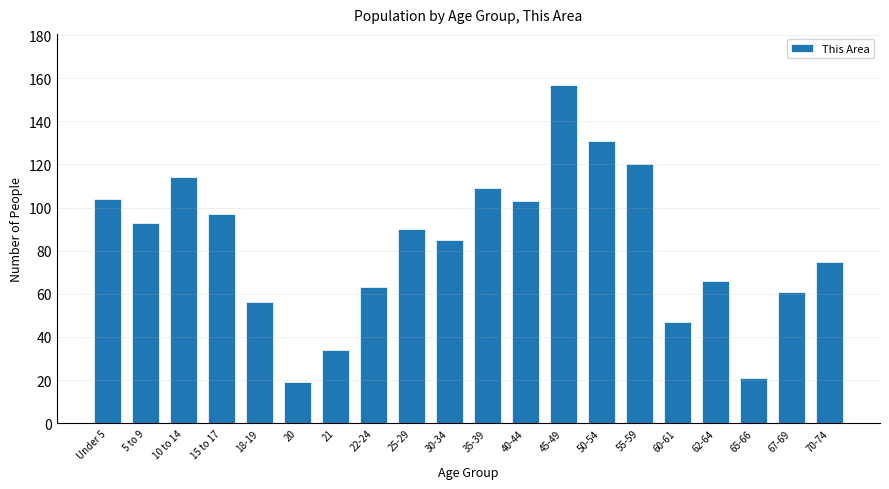

Reading right to left, list all the values displayed in this chart.

75	61	21	66	47	120	131	157	103	109	85	90	63	34	19	56	97	114	93	104